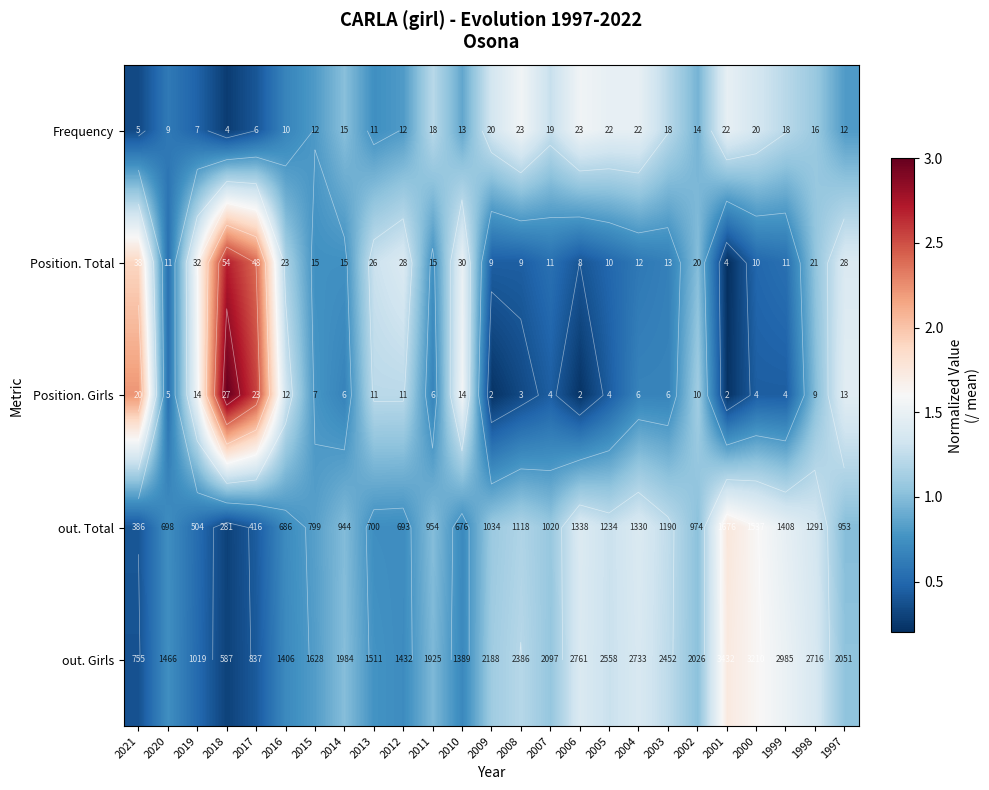

Which series has the widest spread of values?

Position. Girls